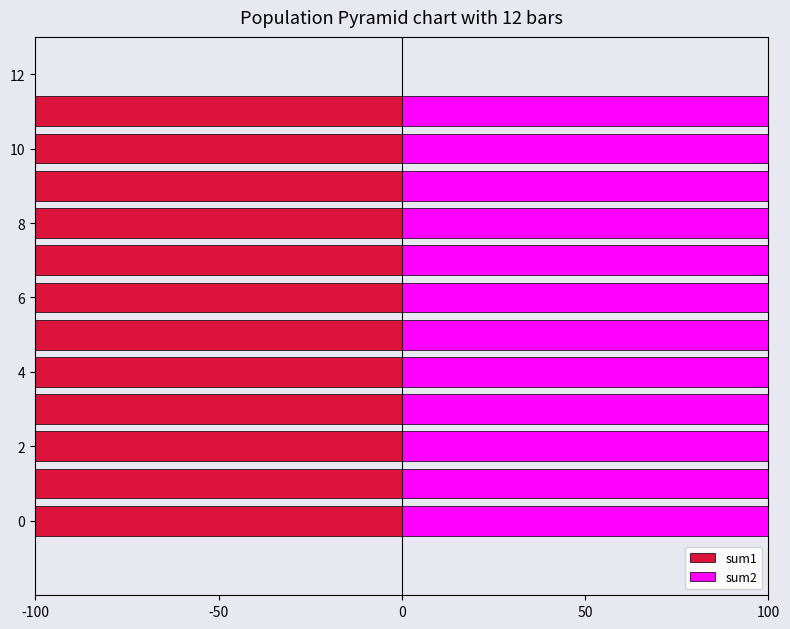

How many bars are there in total?

24